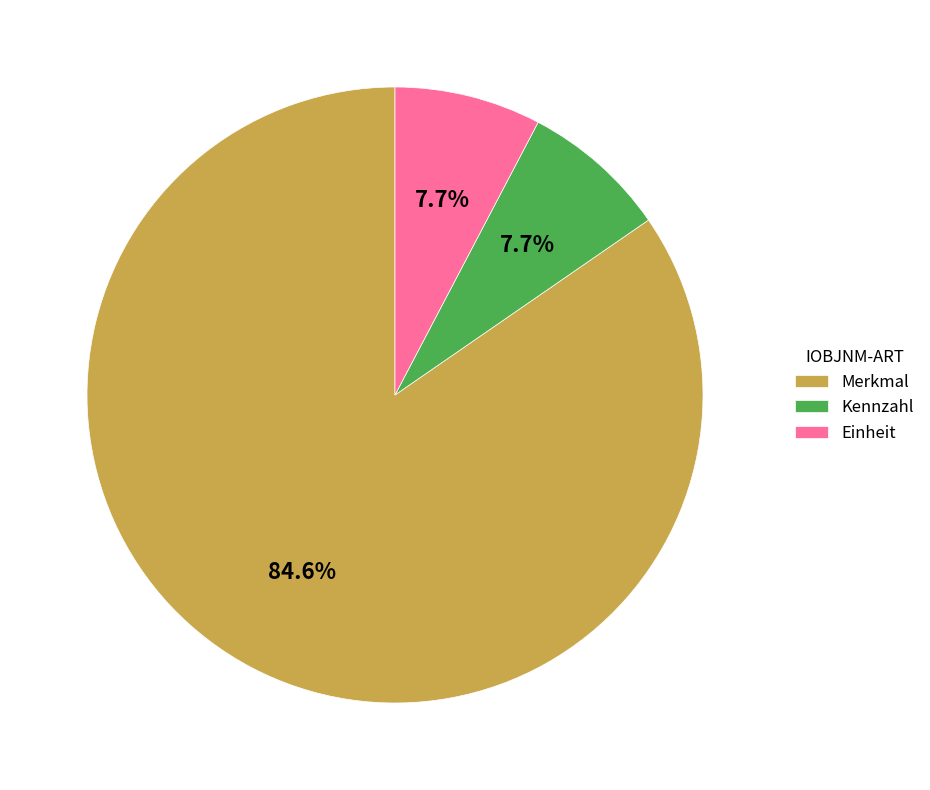

How many slices are in this pie chart?

3